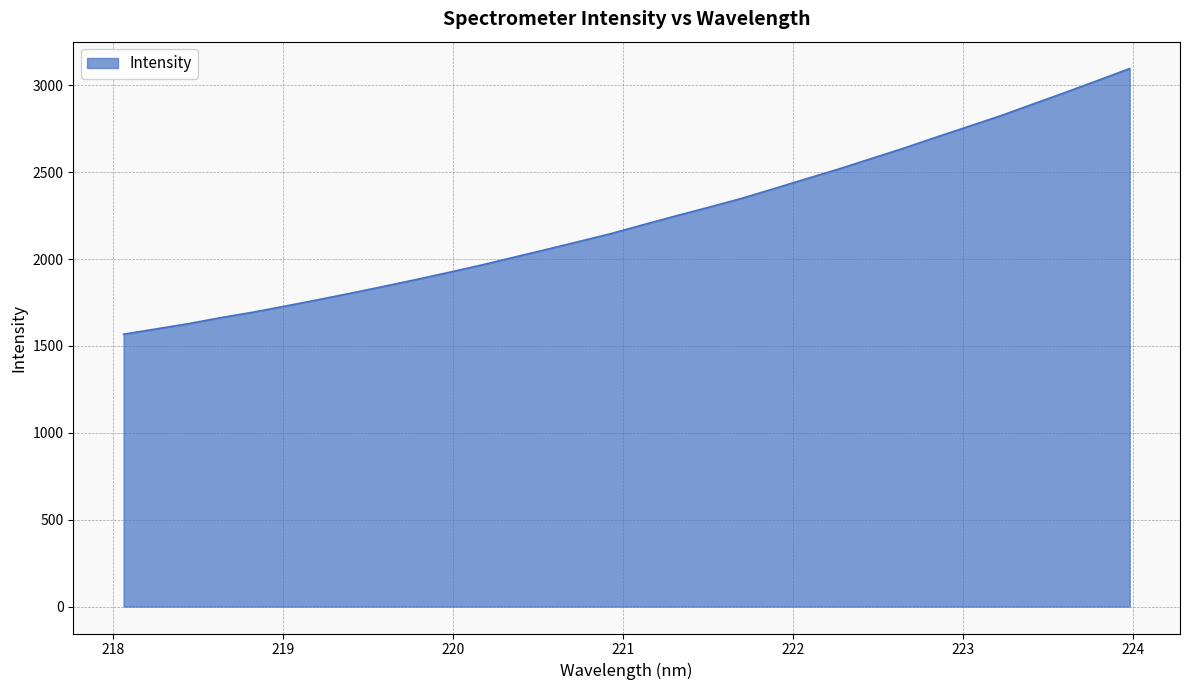

What is the sum of all values?

71324.9